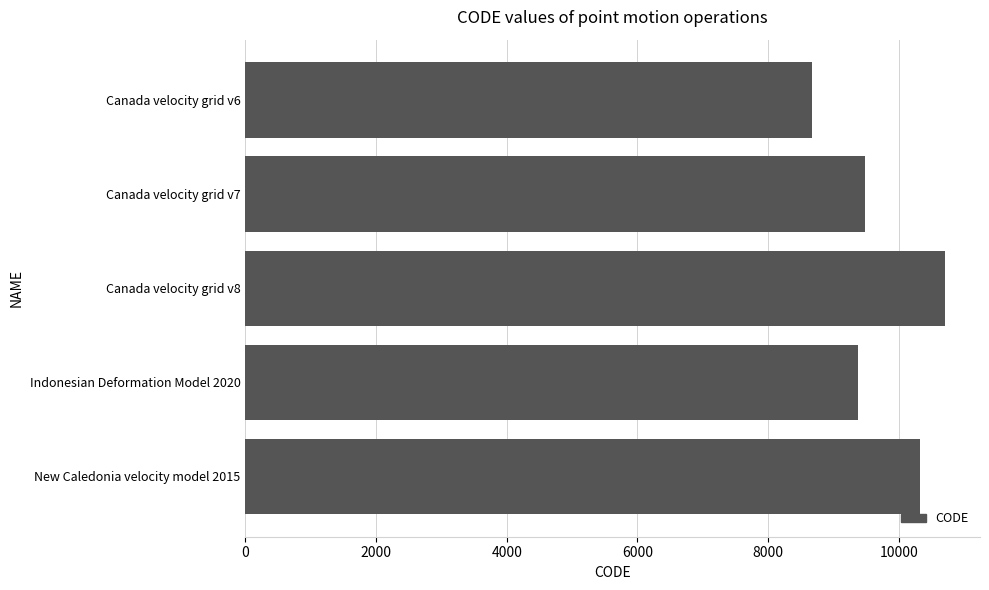

What is the sum of the values at Canada velocity grid v6 and New Caledonia velocity model 2015?

18999